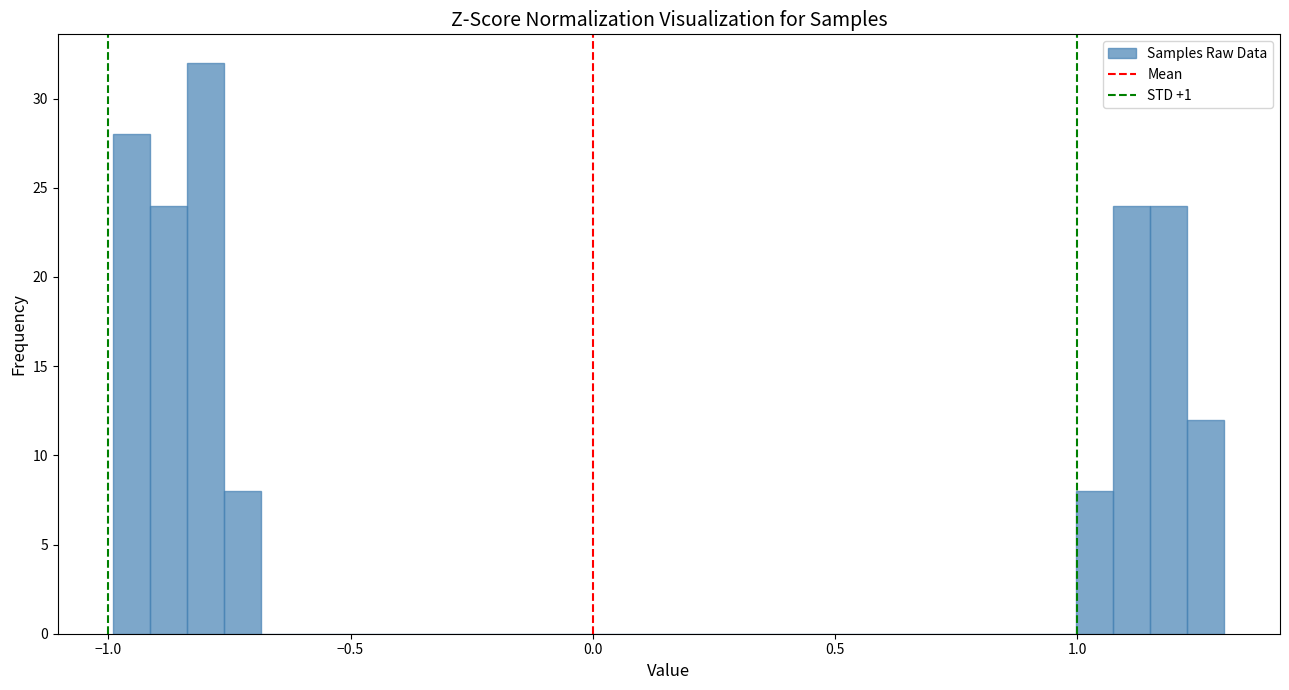

Read against the x-axis, roughly where is the centre of the tallest bar?

-0.80